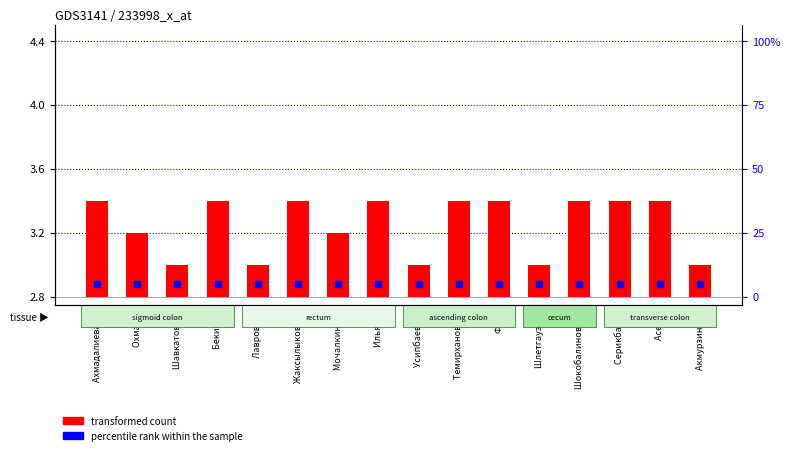

At which category is the sum across all series the highest?

Ахмадалиева Ш.